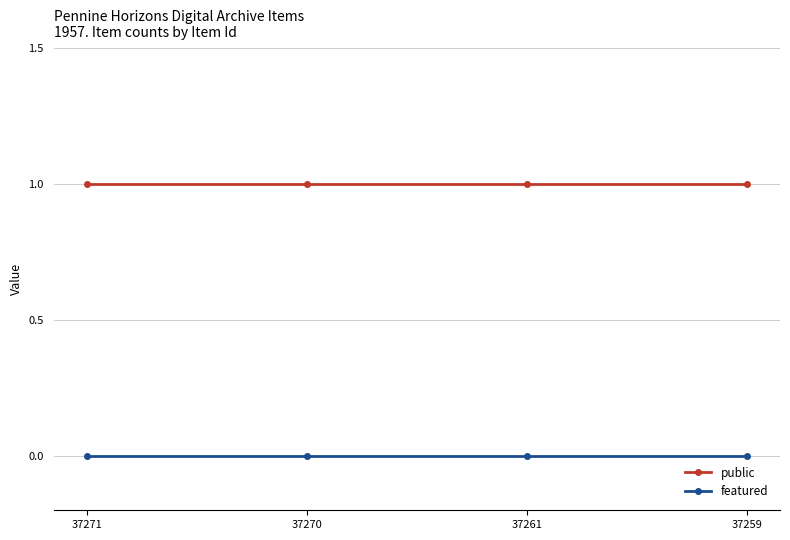

At how many categories does at least one series exceed 0?

4